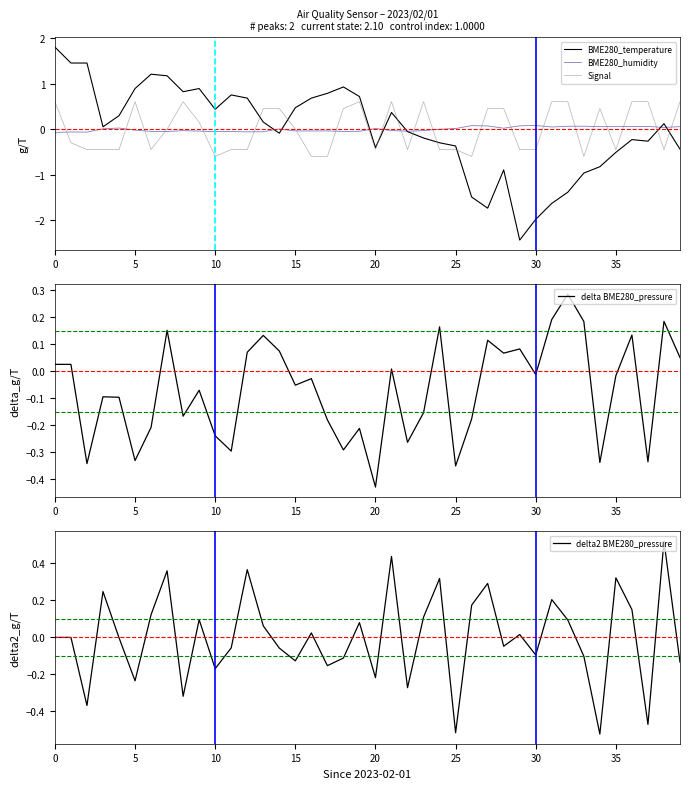

What is the label of the 9th point from the right?

31